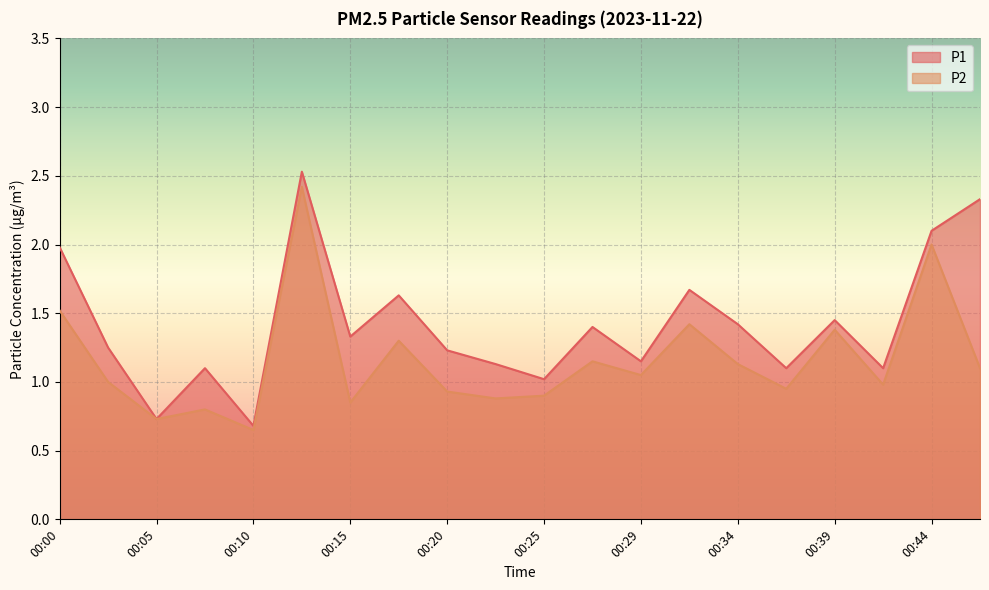

Does the chart display data point markers on the line(s)?

No